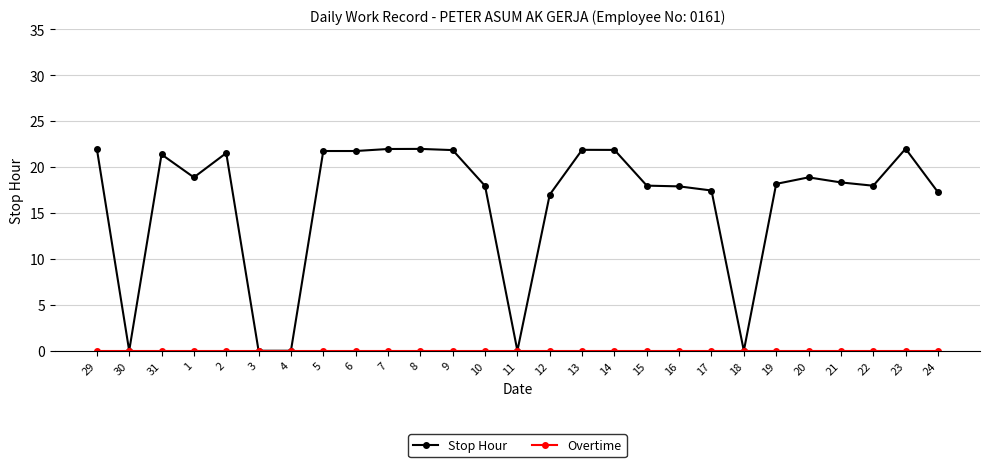

What is the difference between the maximum and minimum values in the Stop Hour series?

22.0